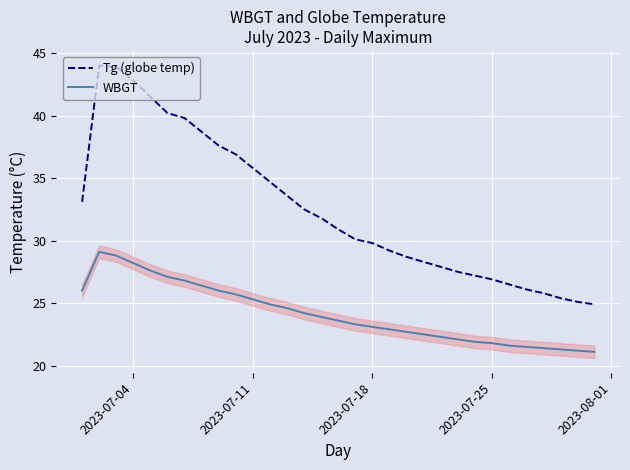

True or false: WBGT and Tg (globe temp) intersect in this chart.

False